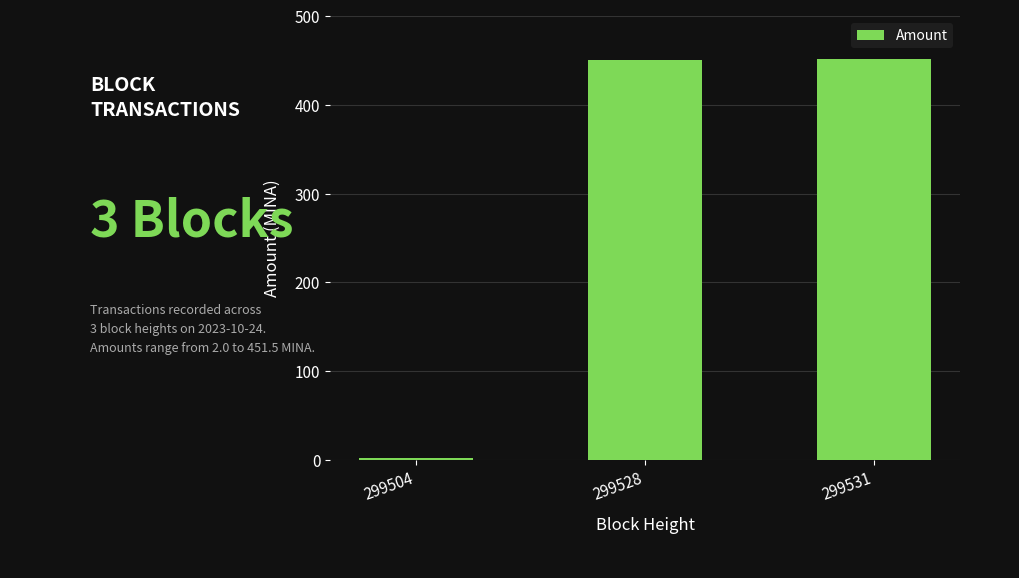

Is it true that the value at 299504 is 2.0?

True